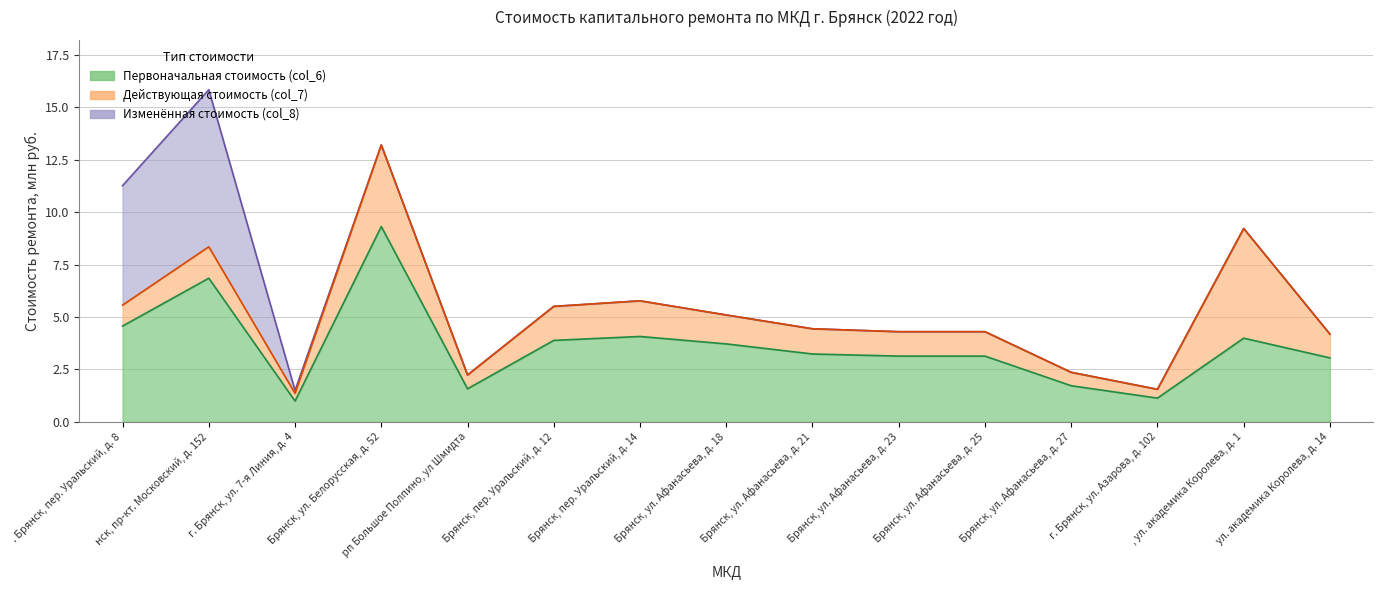

True or false: col_8 and col_7 intersect in this chart.

False